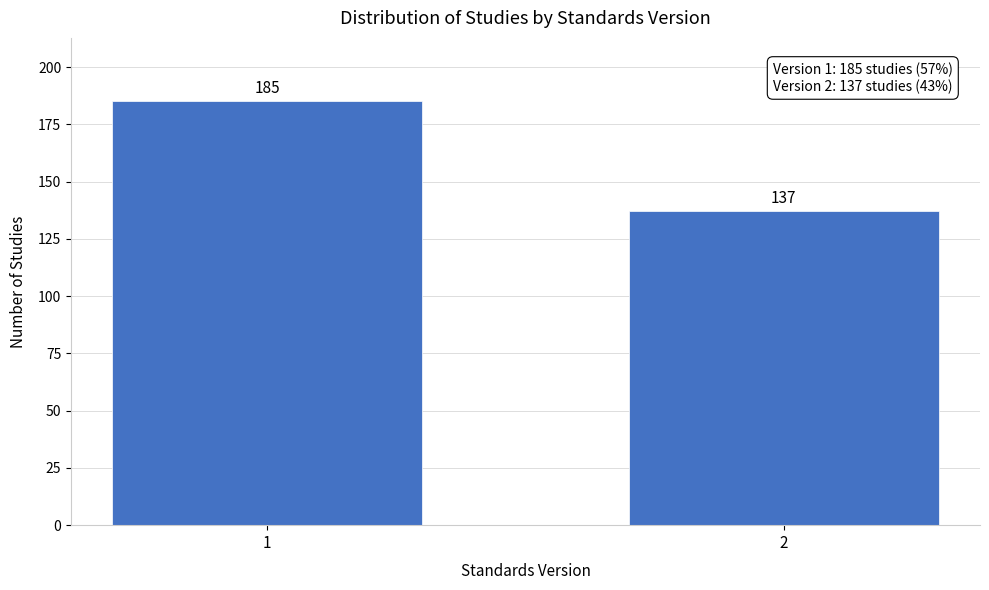

Reading right to left, extract all data points from this chart.

2=137	1=185